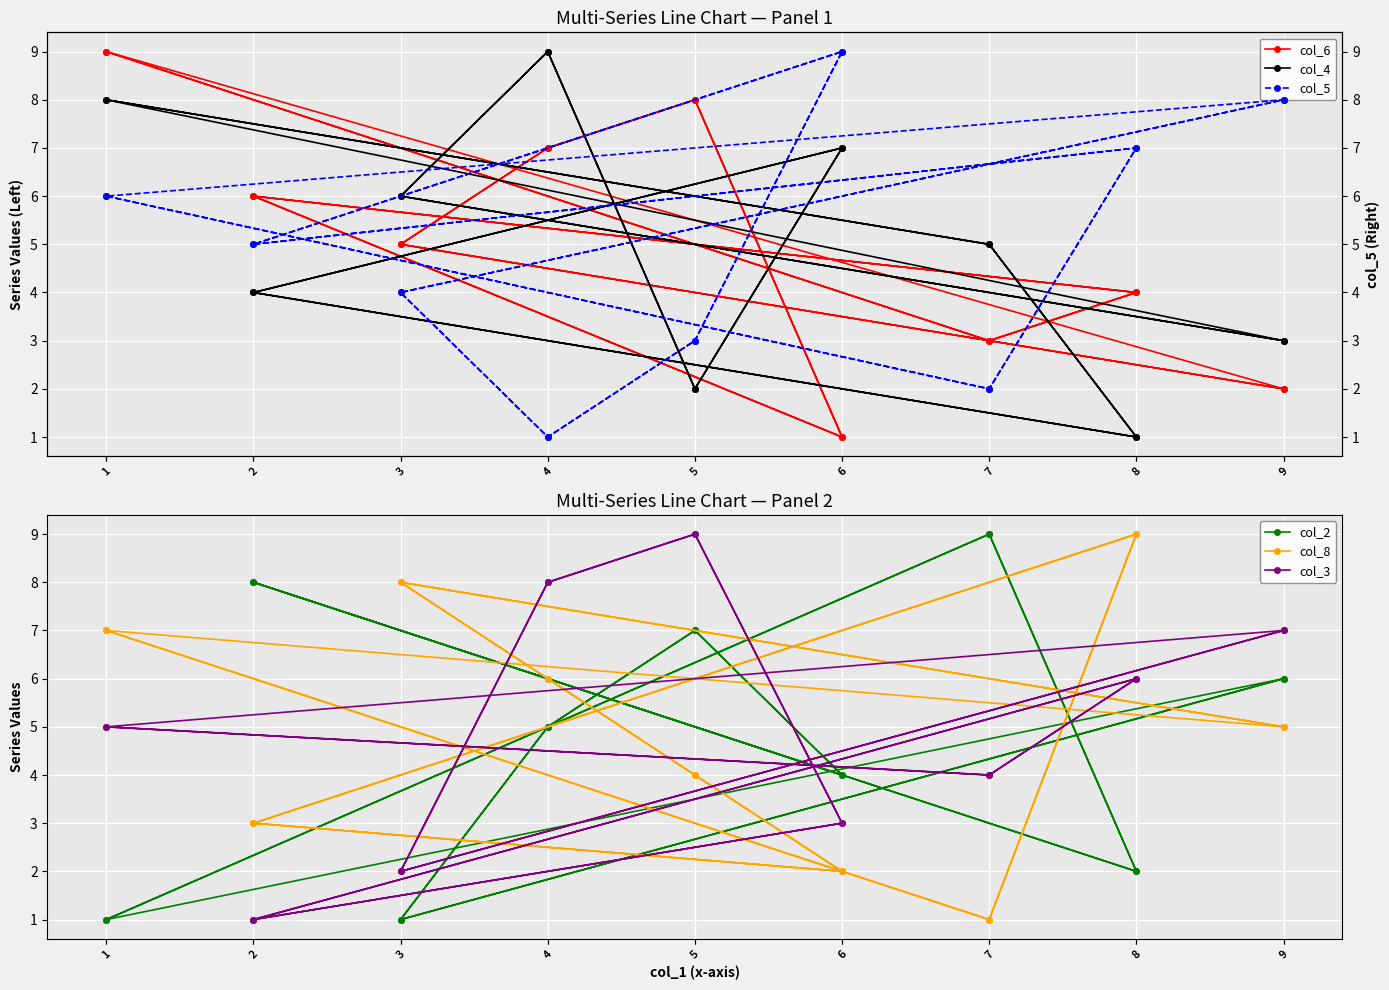

Between which two adjacent categories do col_2 and col_4 first intersect?

1 and 7